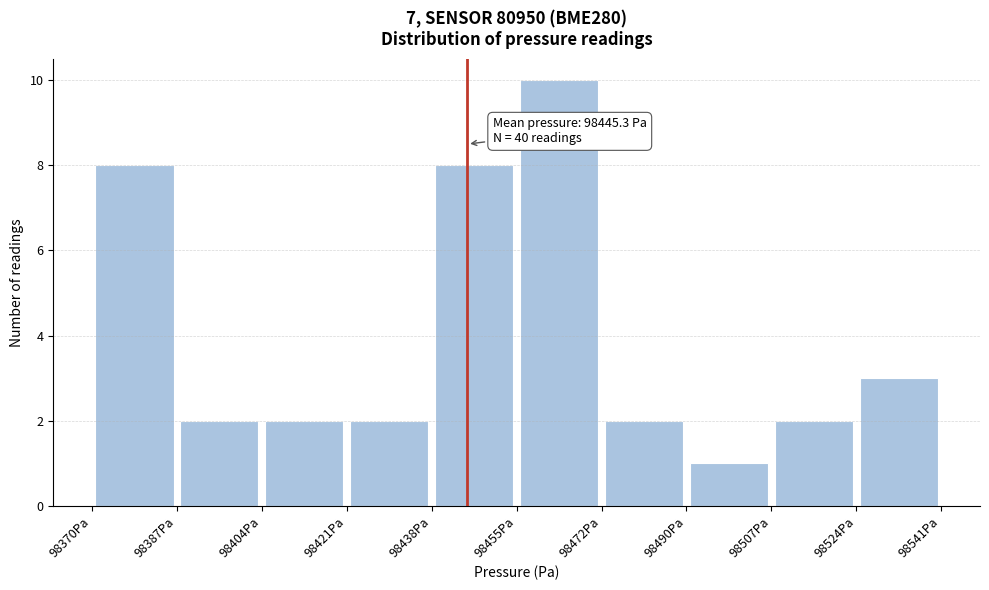

Which range on the x-axis has the tallest bar?

98456 to 98472